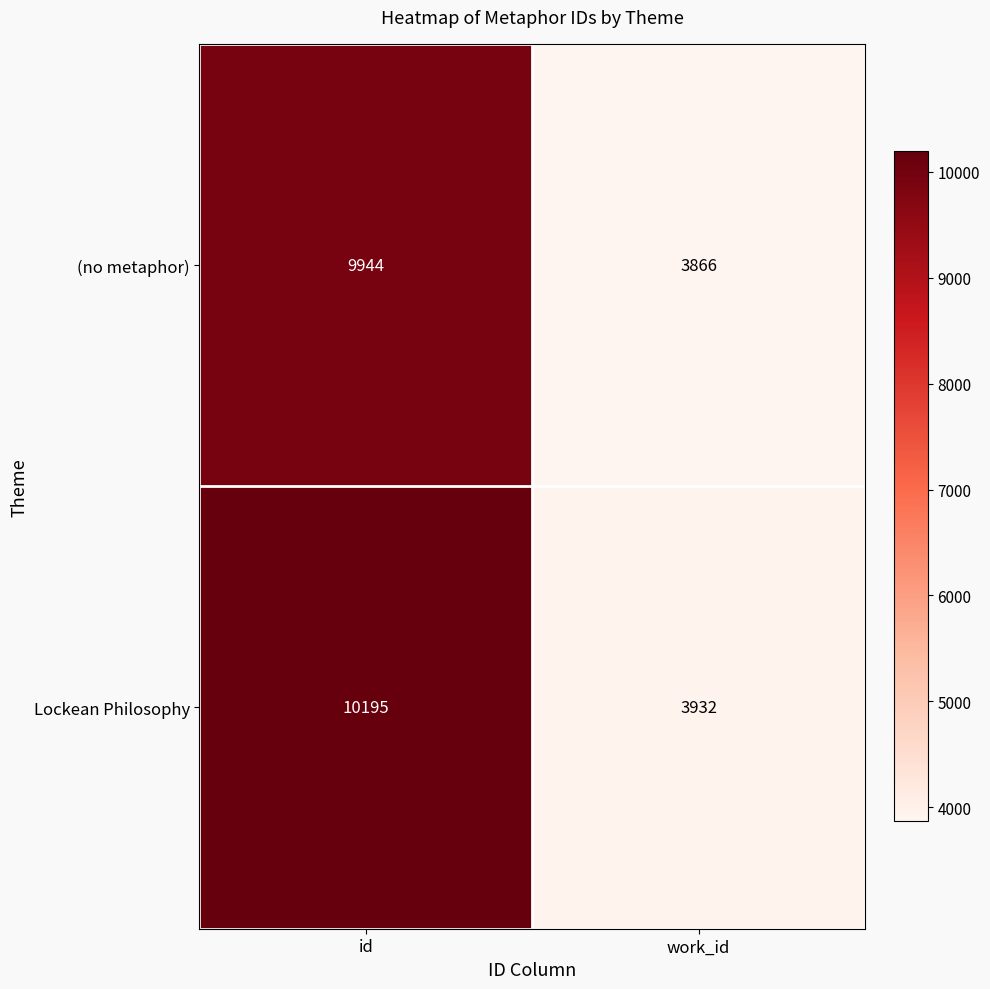

What is the total value across all series at work_id?

7798